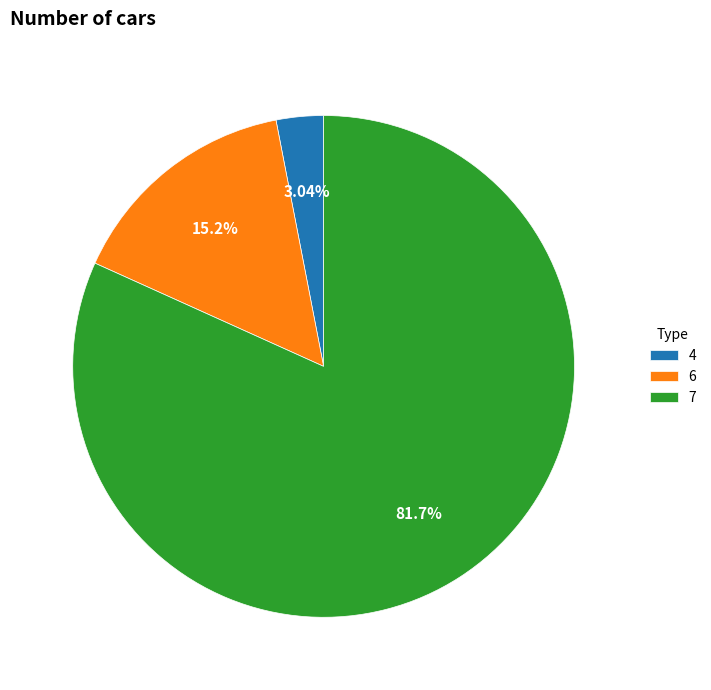

What percentage do 7 and 4 together represent?

84.8%